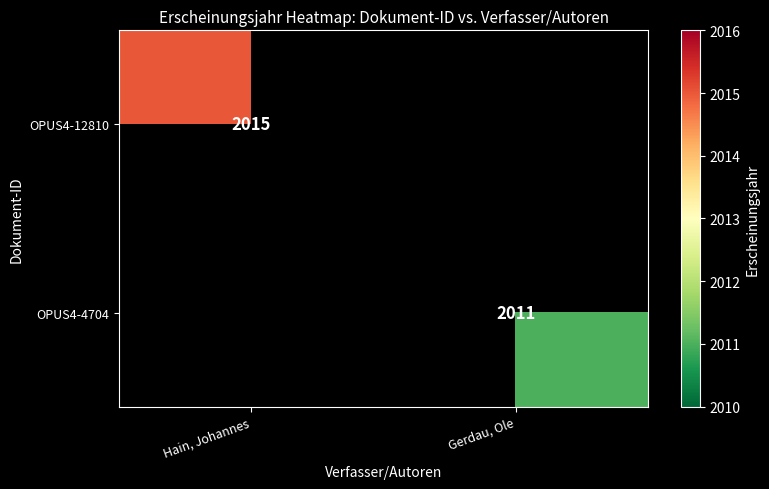

Is the value of OPUS4-4704 at Gerdau, Ole greater than the value of OPUS4-12810 at Hain, Johannes?

No